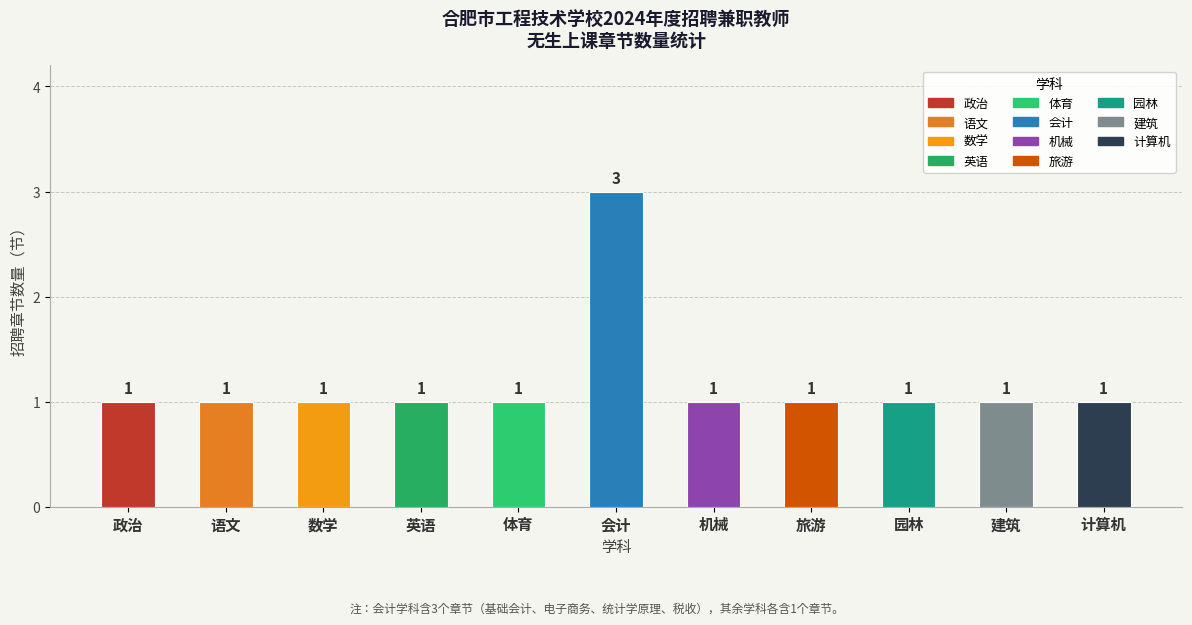

What is the label of the 10th bar from the right?

语文